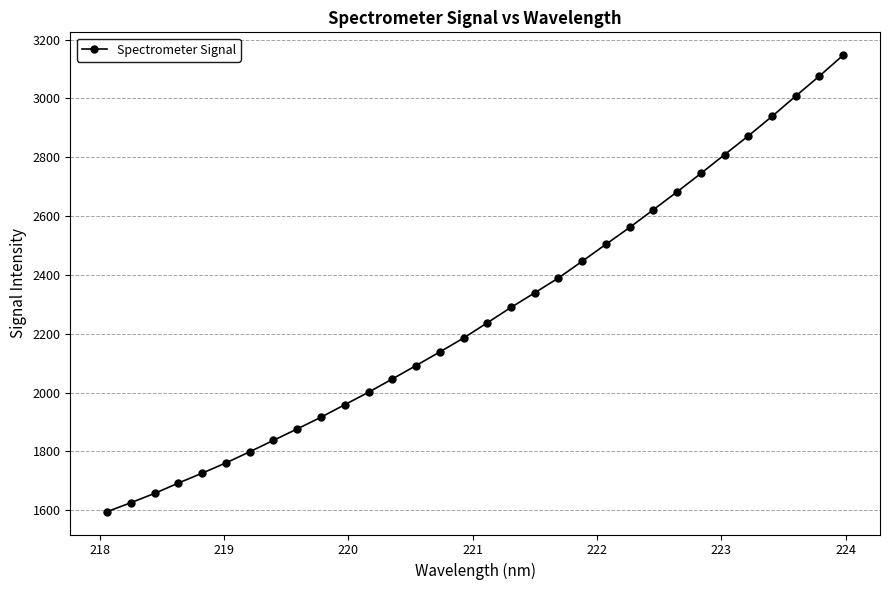

What is the difference between the maximum and minimum values?

1551.5